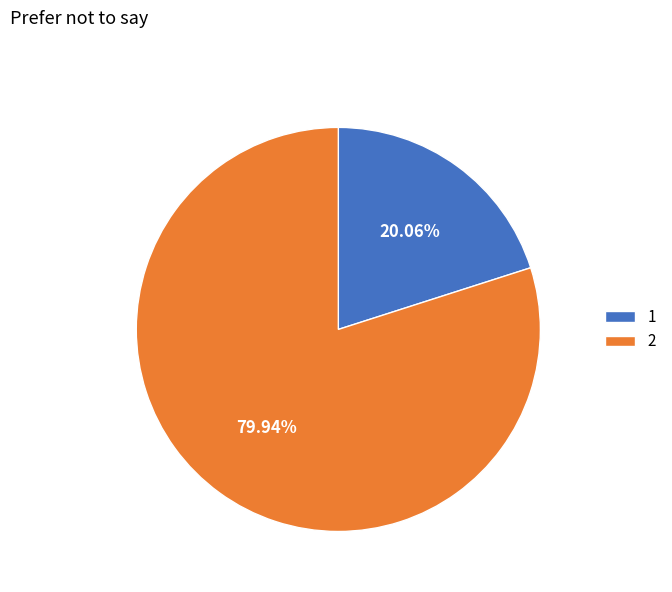

What is the largest slice in the pie chart?

2